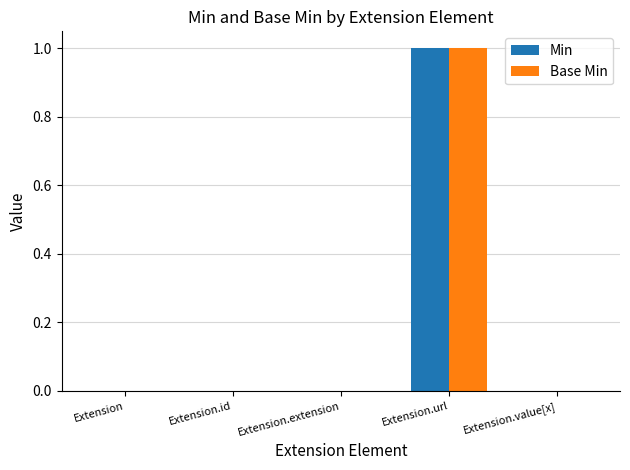

Is the value of Min at Extension.url greater than the value of Base Min at Extension.extension?

Yes